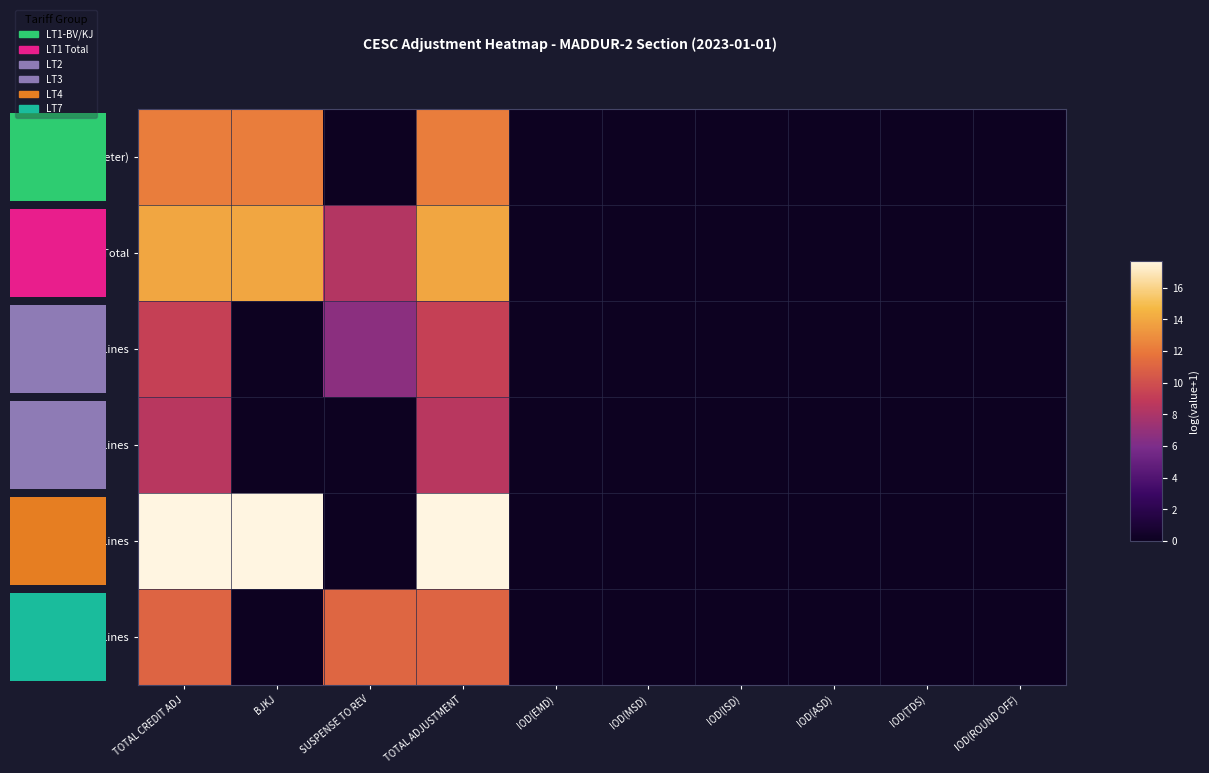

Where is LT2 Lines nearest to the value 4?

SUSPENSE TO REV